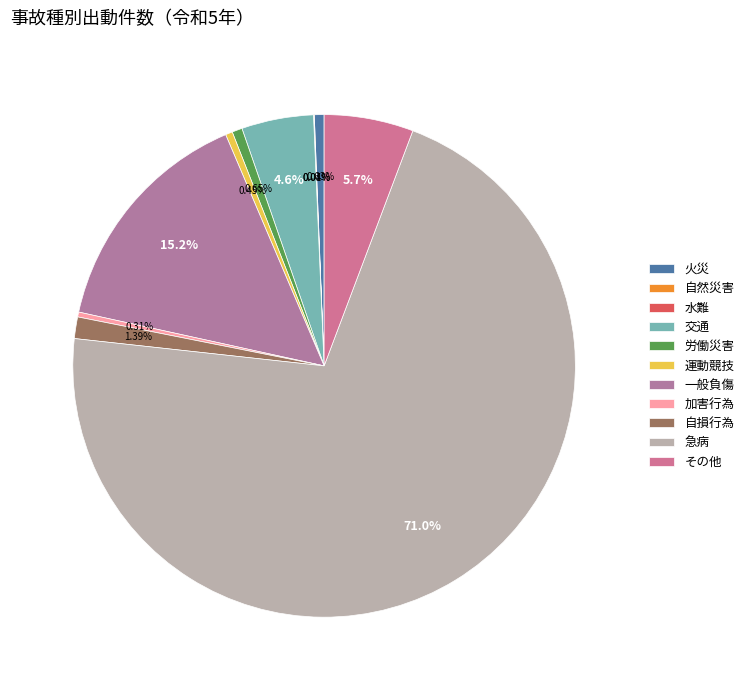

Which slice is the largest?

急病